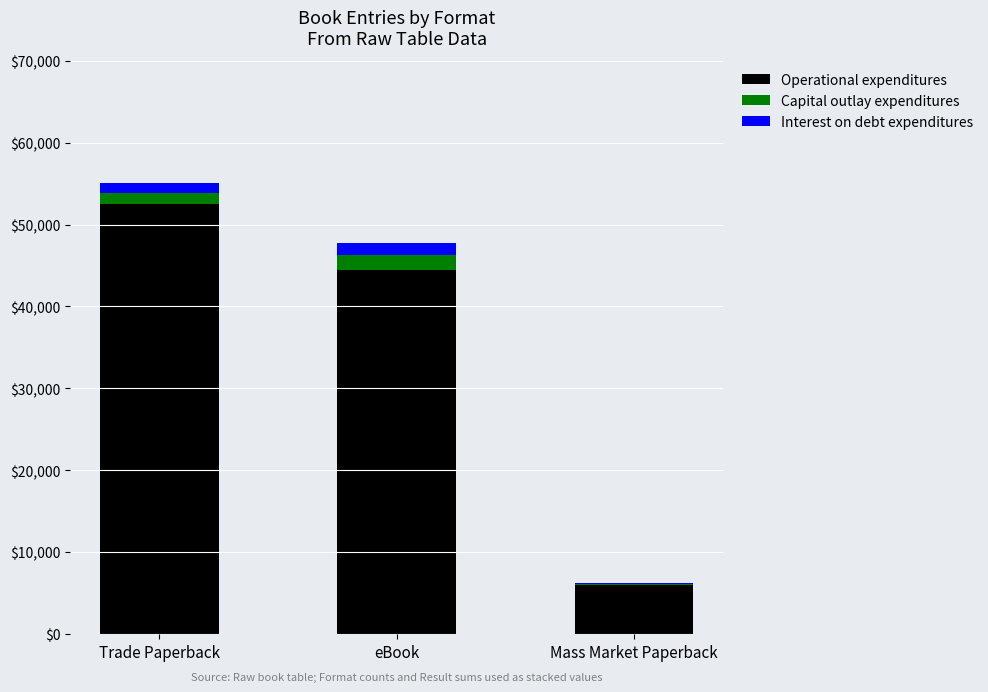

True or false: Operational expenditures has a value of 60942 at eBook.

False